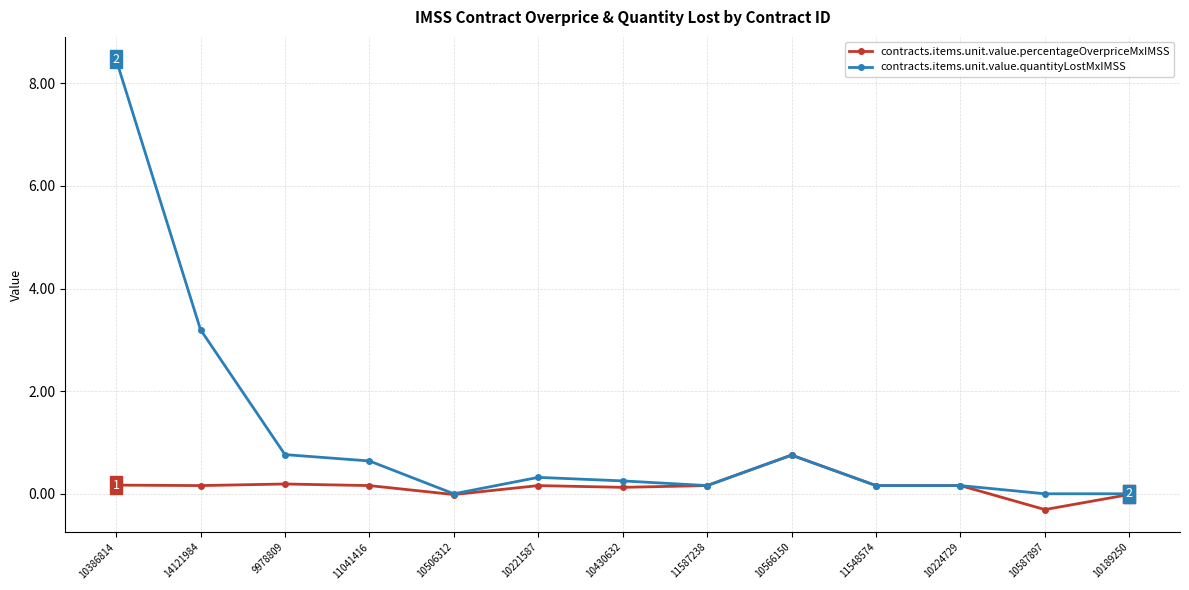

The value of contracts.items.unit.value.percentageOverpriceMxIMSS at 14121984 is 0.2. True or false?

True